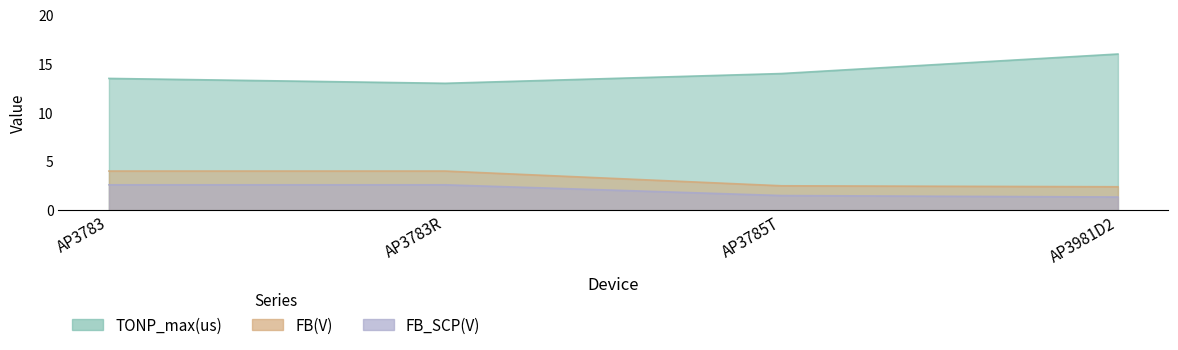

True or false: FB_SCP(V) and FB(V) intersect in this chart.

False